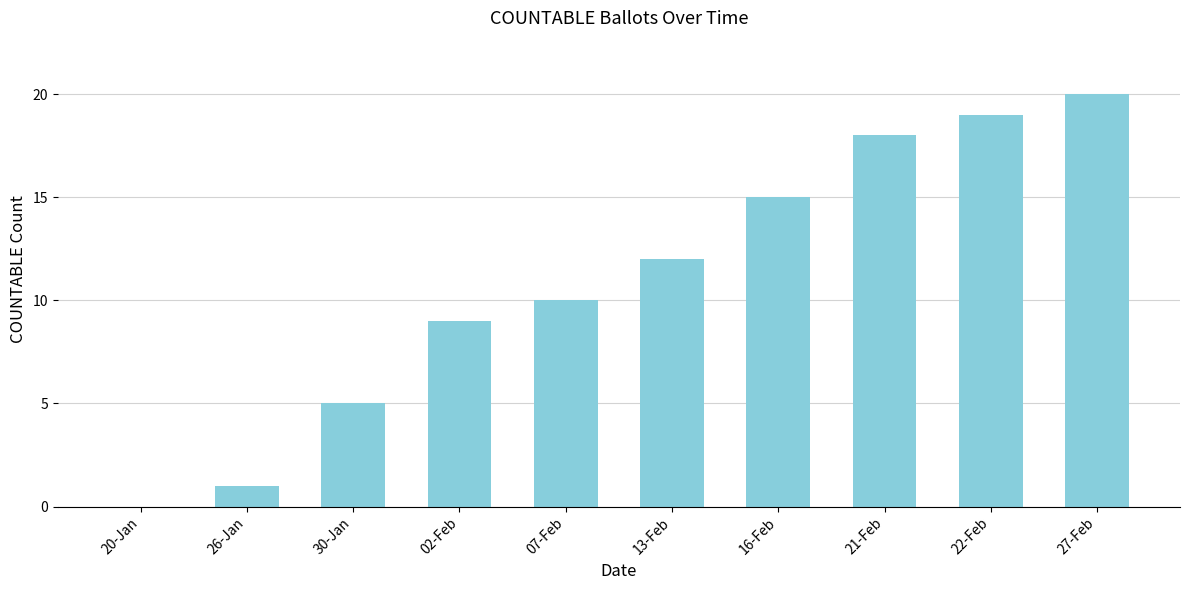

Is it true that the value at 13-Feb is 8?

False